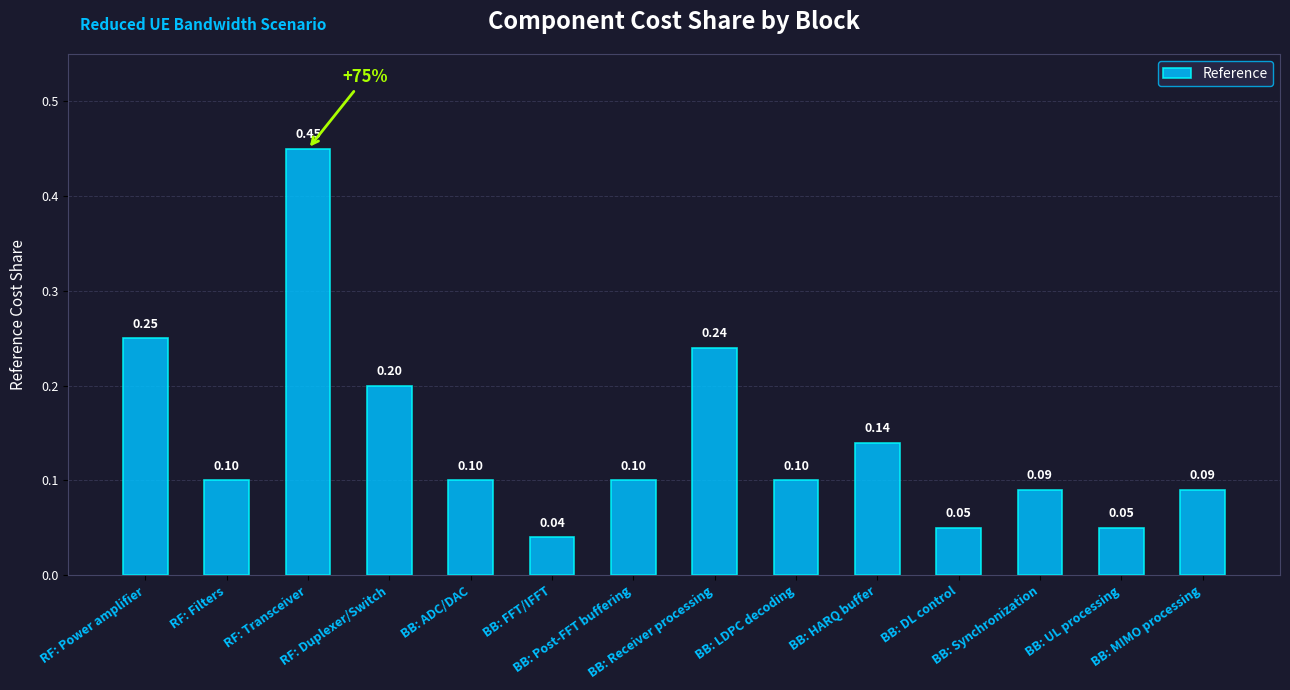

What is the label of the 5th bar from the right?

BB: HARQ buffer